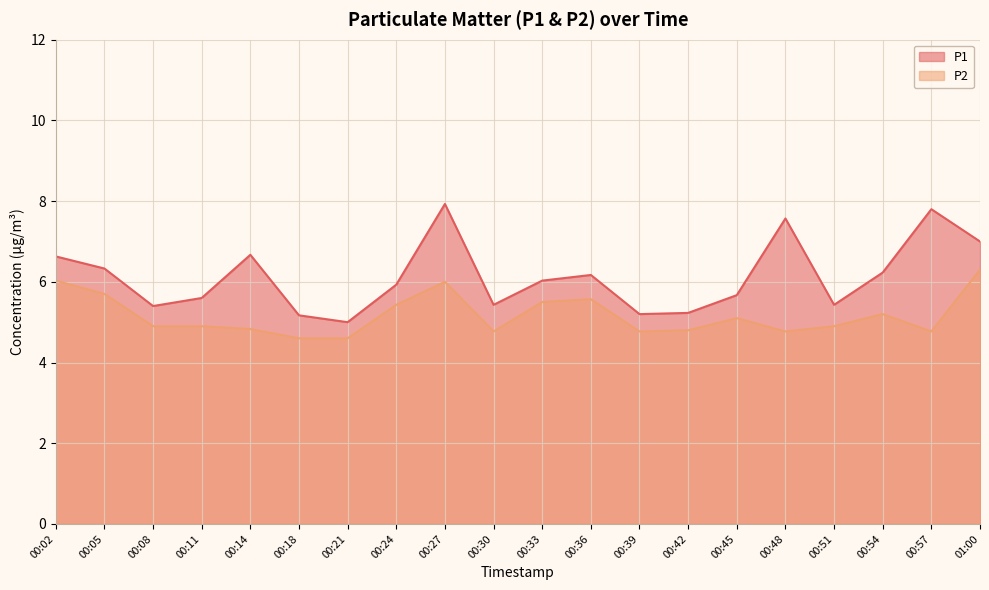

Reading left to right, transcribe all the data shown in this chart.

P1: 6.6	6.3	5.4	5.6	6.7	5.2	5.0	5.9	7.9	5.4	6.0	6.2	5.2	5.2	5.7	7.6	5.4	6.2	7.8	7.0
P2: 6.0	5.7	4.9	4.9	4.8	4.6	4.6	5.4	6.0	4.8	5.5	5.6	4.8	4.8	5.1	4.8	4.9	5.2	4.8	6.3